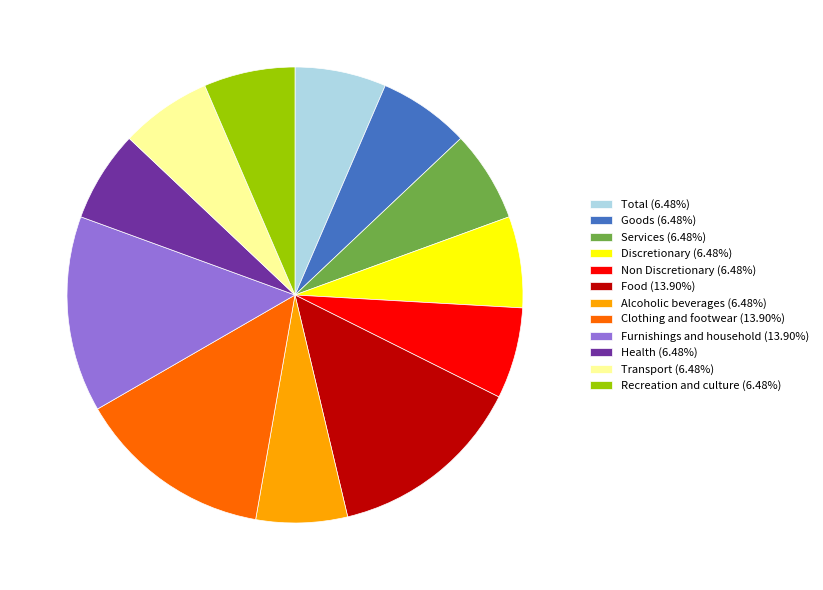

Is Discretionary (6.48%) the majority of the pie?

No